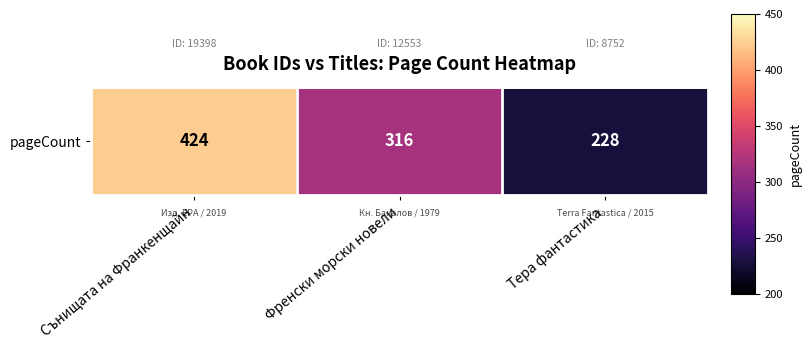

Where does the data first go above 316?

Сънищата на Франкенщайн